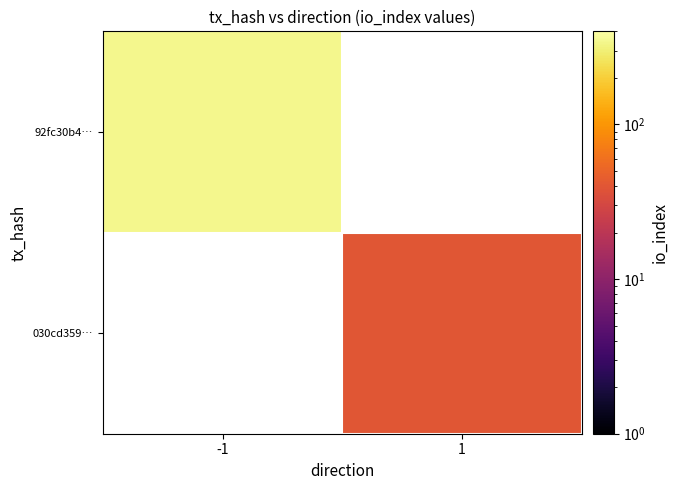

Which series has the widest spread of values?

92fc30b4…